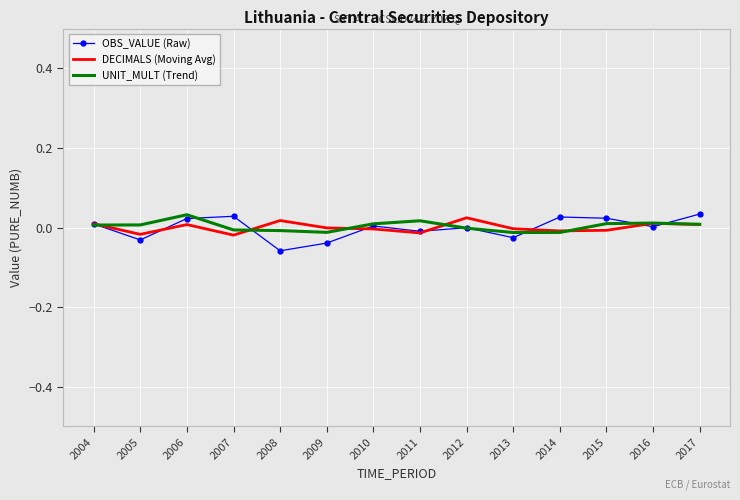

Is it true that DECIMALS (Moving Avg) equals -0.0 at 2005?

True